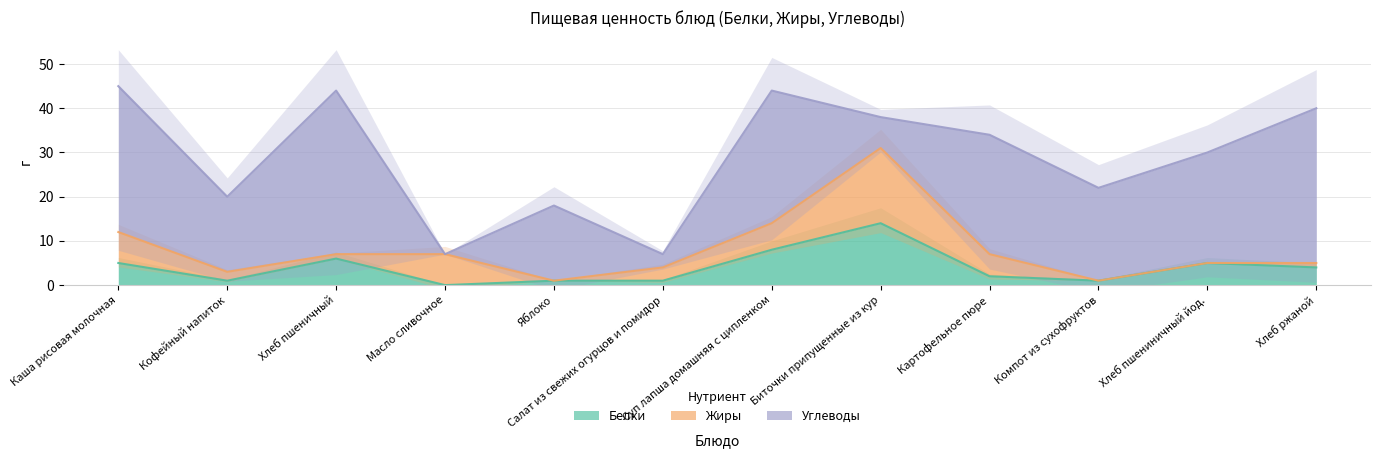

Where do Жиры and Углеводы first cross each other?

Хлеб пшеничный and Масло сливочное